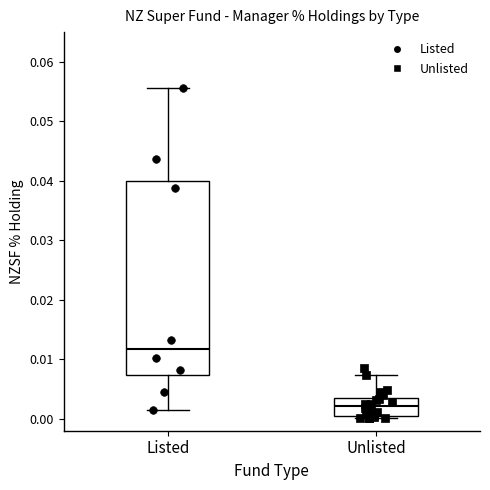

Where does the median line of the box for Listed sit on the y-axis? The values are not printed on the chart, so give them approximately, as read against the axis.

0.012